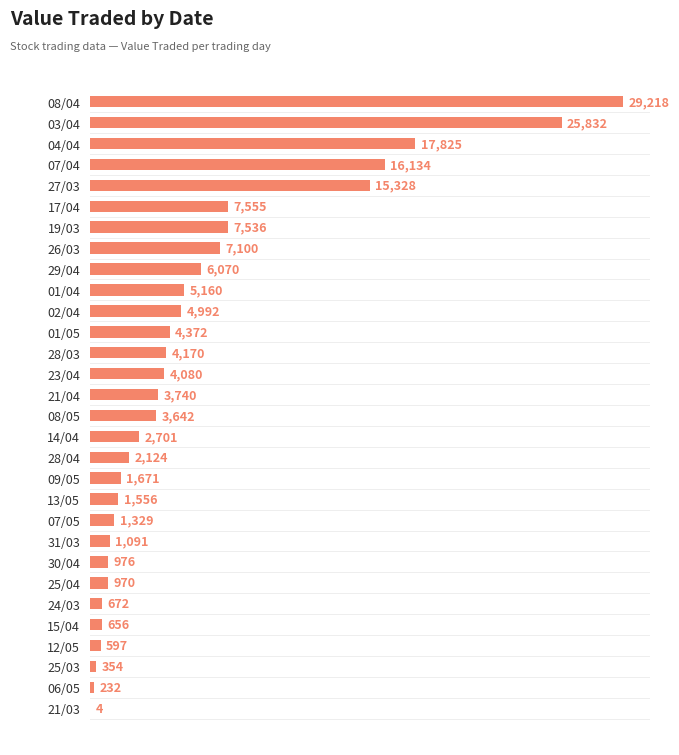

What is the greatest value displayed?

29218